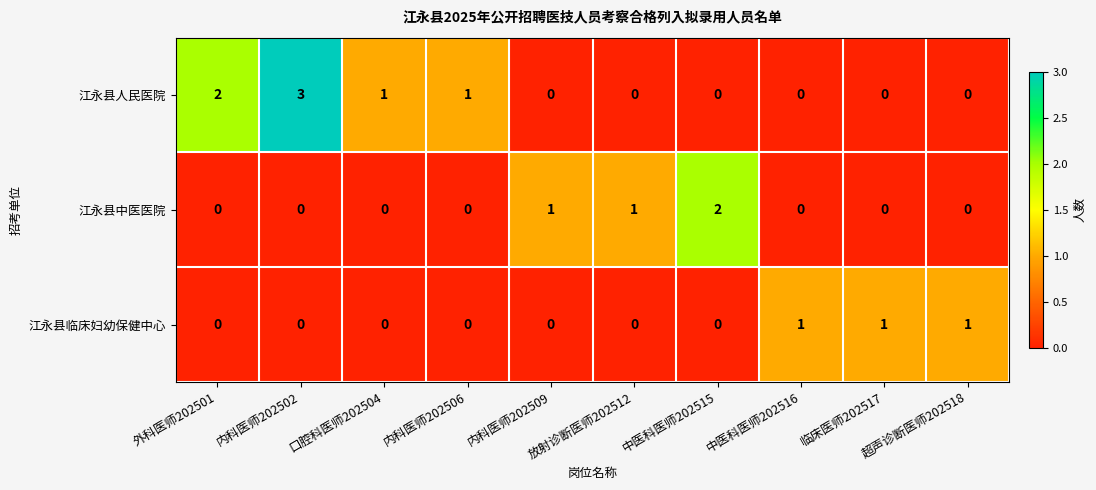

Rank the series by their average value, from highest to lowest.

江永县人民医院, 江永县中医医院, 江永县临床妇幼保健中心